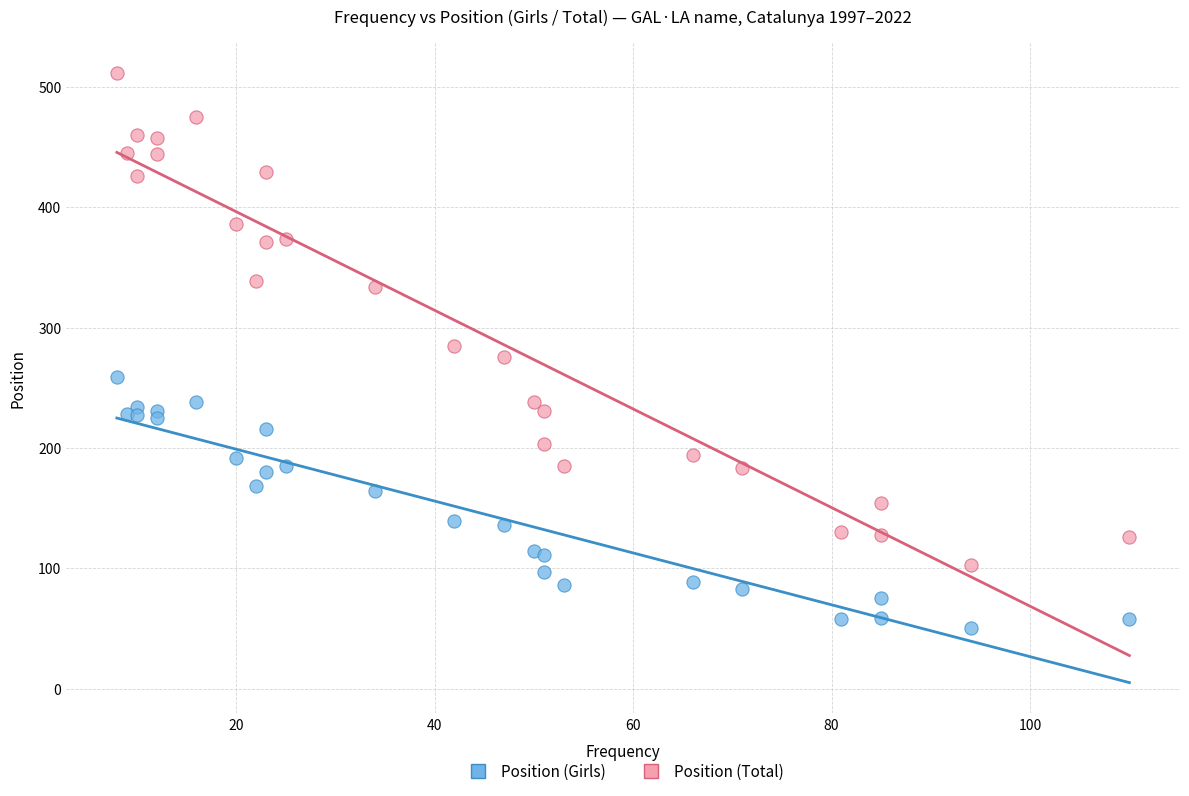

Which series has the widest spread of Y values?

Position (Total)